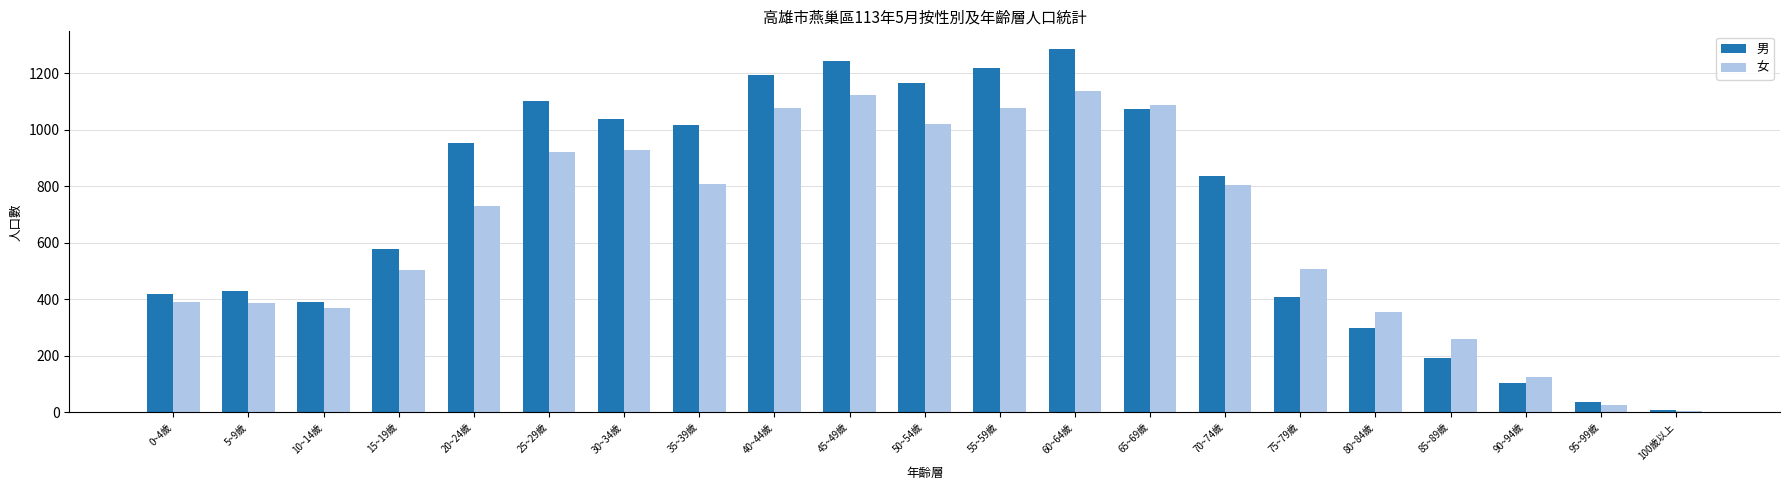

Is it true that 男 equals 187 at 80~84歲?

False